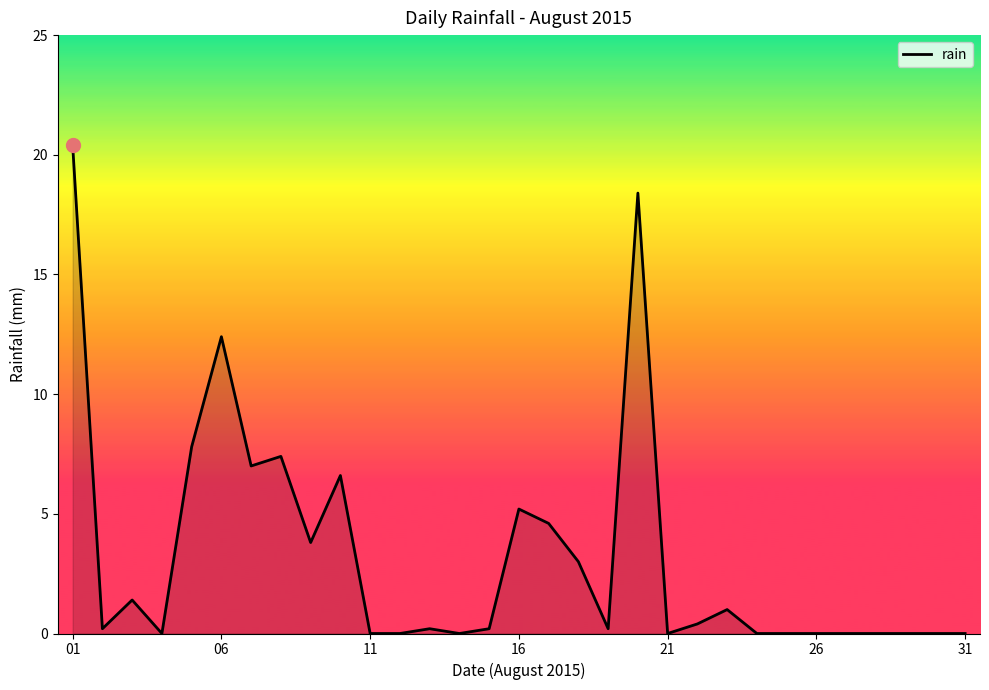

What is the difference between the maximum and second lowest values?

20.4